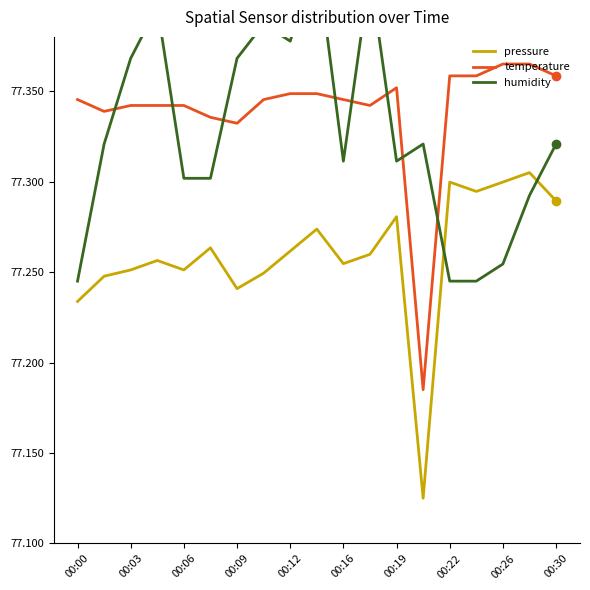

Is it true that temperature equals 28.7 at 00:00?

False